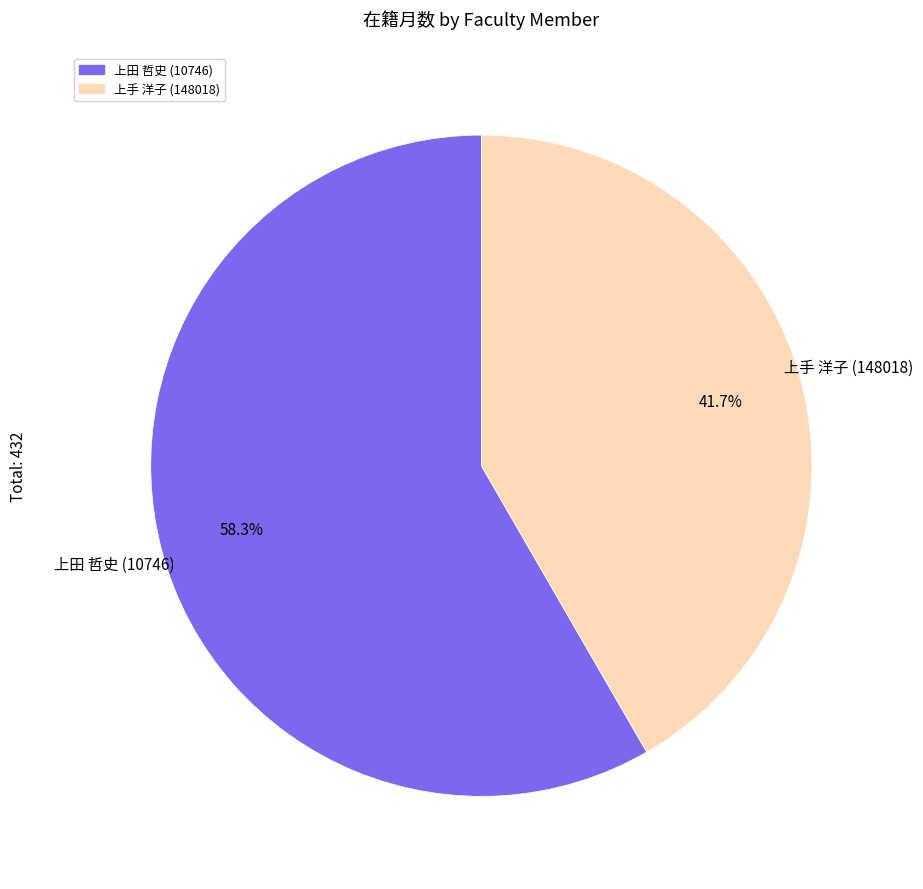

Count the number of slices in the pie.

2